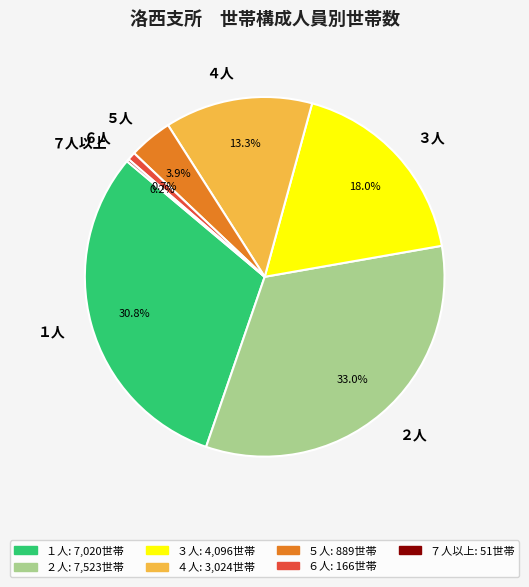

Is there any slice that represents more than half of the pie?

No